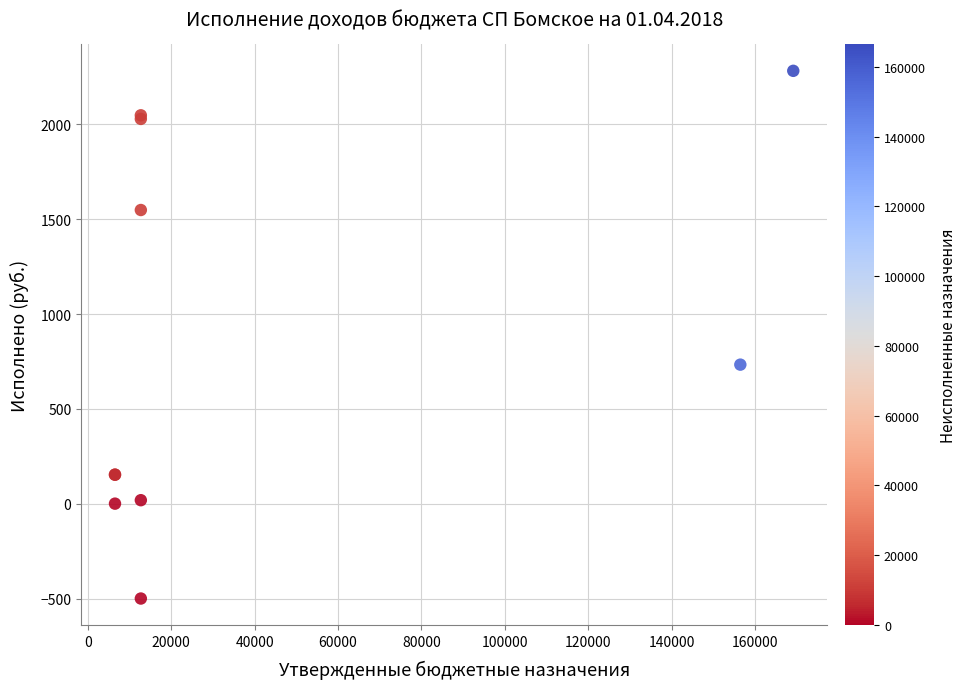

What Y value in the scatter plot is closest to 891?

733.6